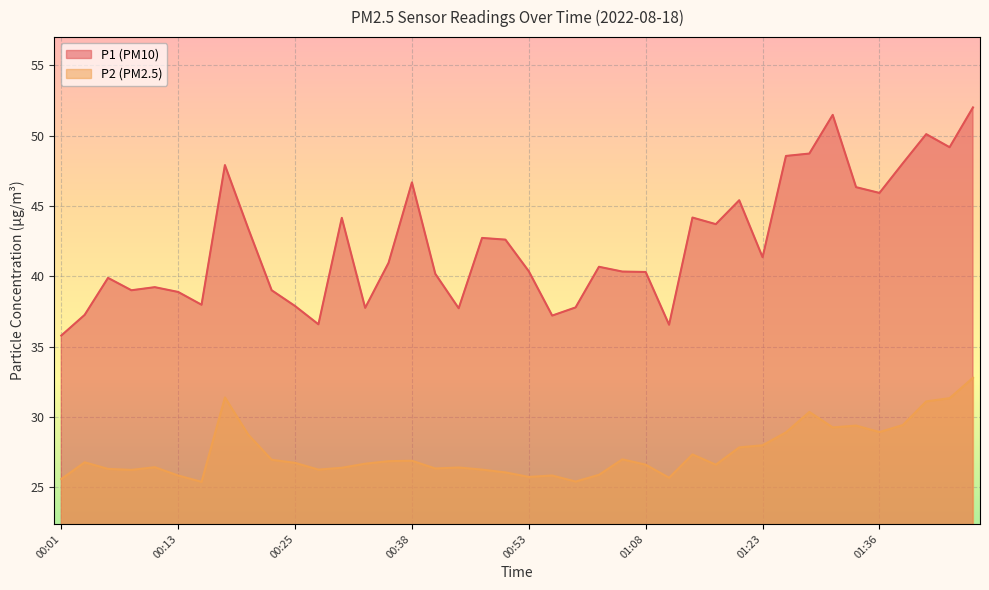

How many values in the P1 series are below 40?

15